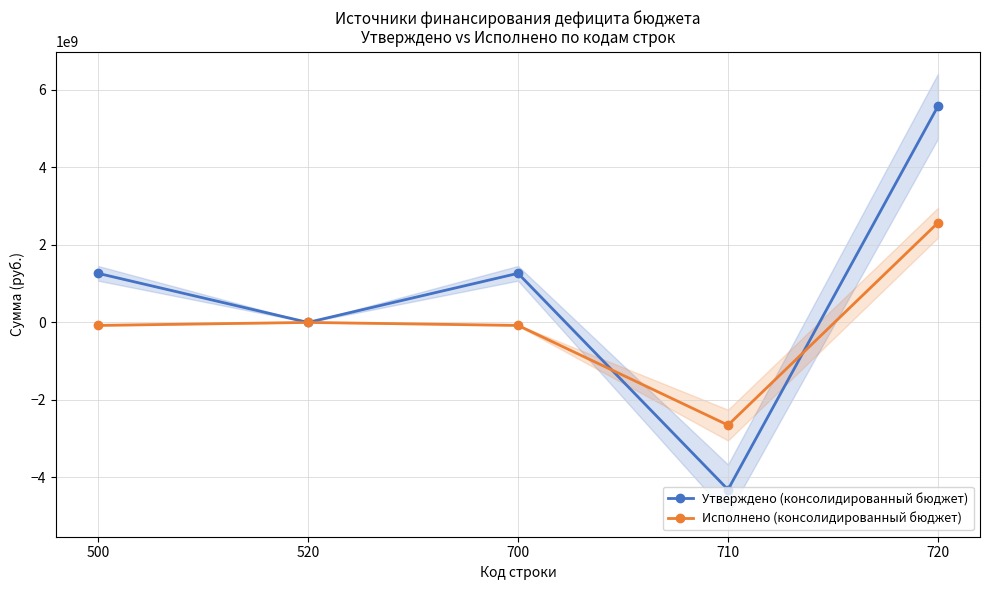

Reading left to right, extract all data points from this chart.

Утверждено (консолидированный бюджет): 1266835423.5	0.0	1266835423.5	-4313299317.6	5580134741.1
Исполнено (консолидированный бюджет): -76767104.1	0.0	-76767104.1	-2649500936.8	2572733832.7